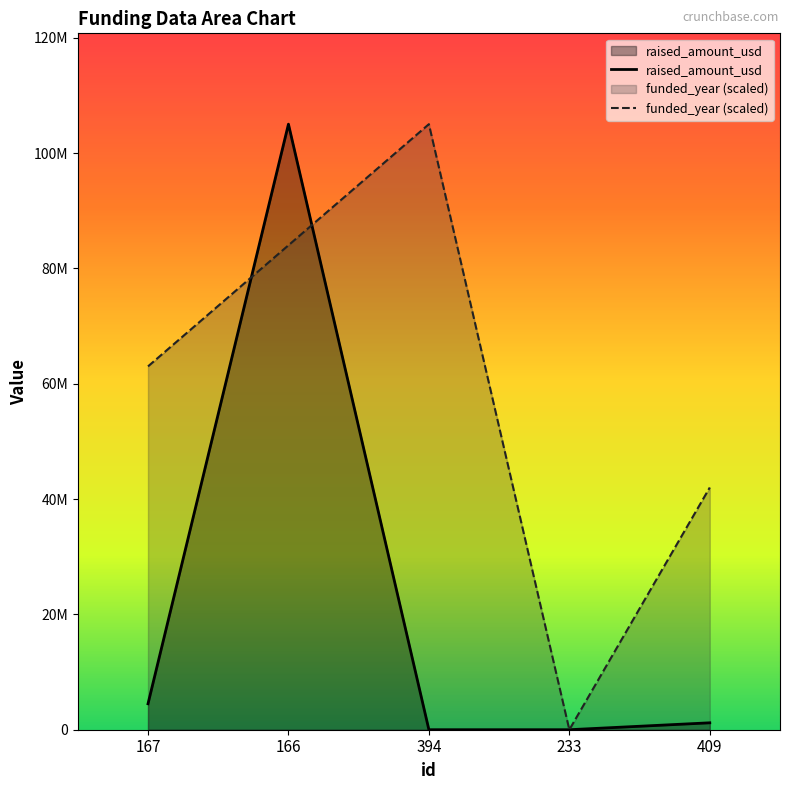

At which category does funded_year reach its first local peak?

394